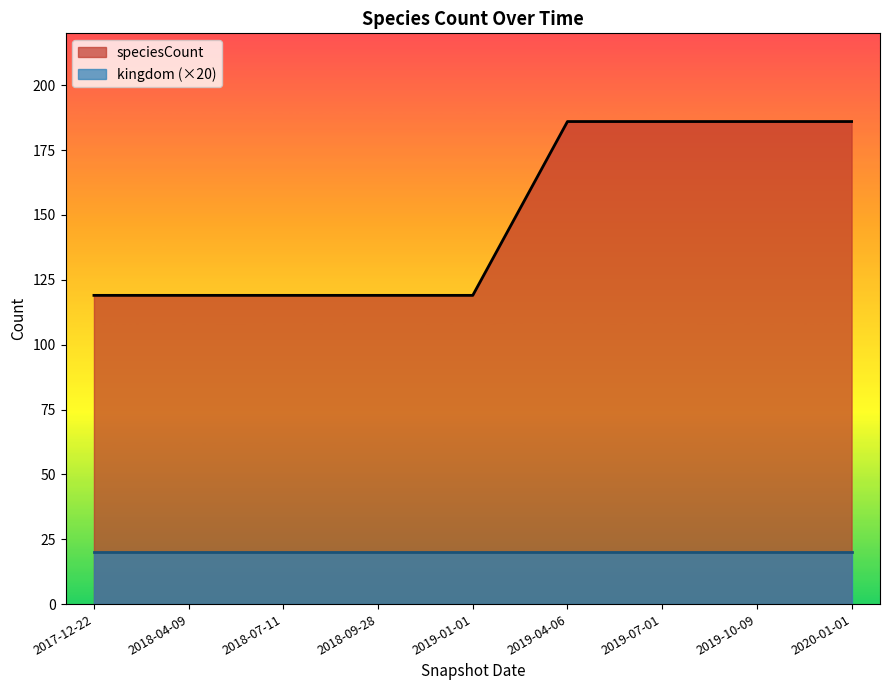

The value at 2019-01-01 is 198. True or false?

False